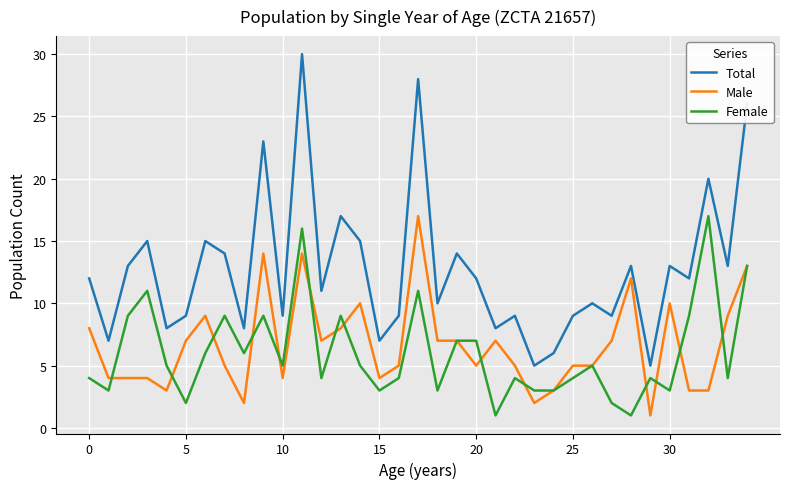

Which series has the largest total across all categories?

Total